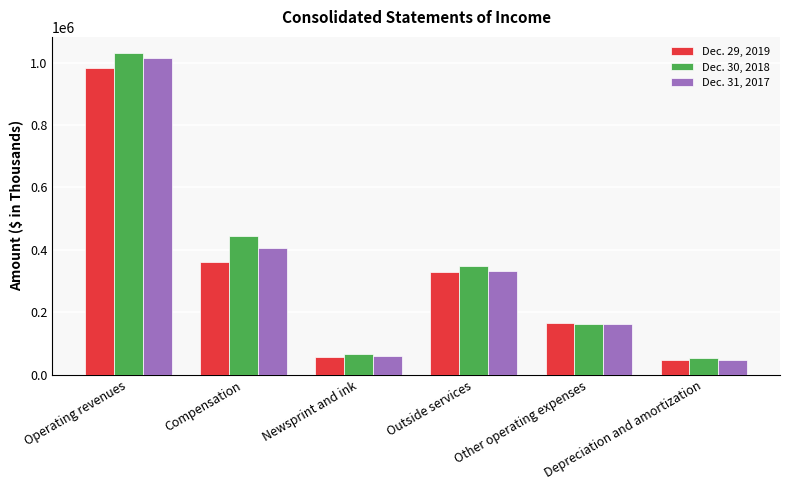

Which series has the largest range (max minus min)?

Dec. 30, 2018